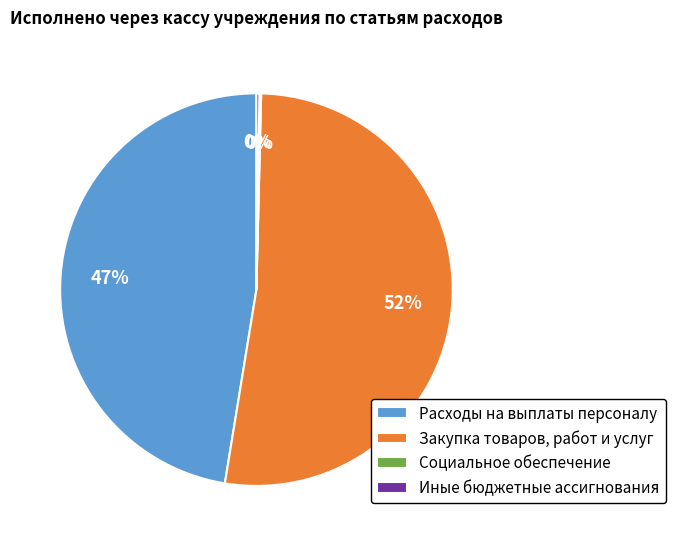

The Закупка товаров, работ и услуг slice represents 52% of the pie. True or false?

True